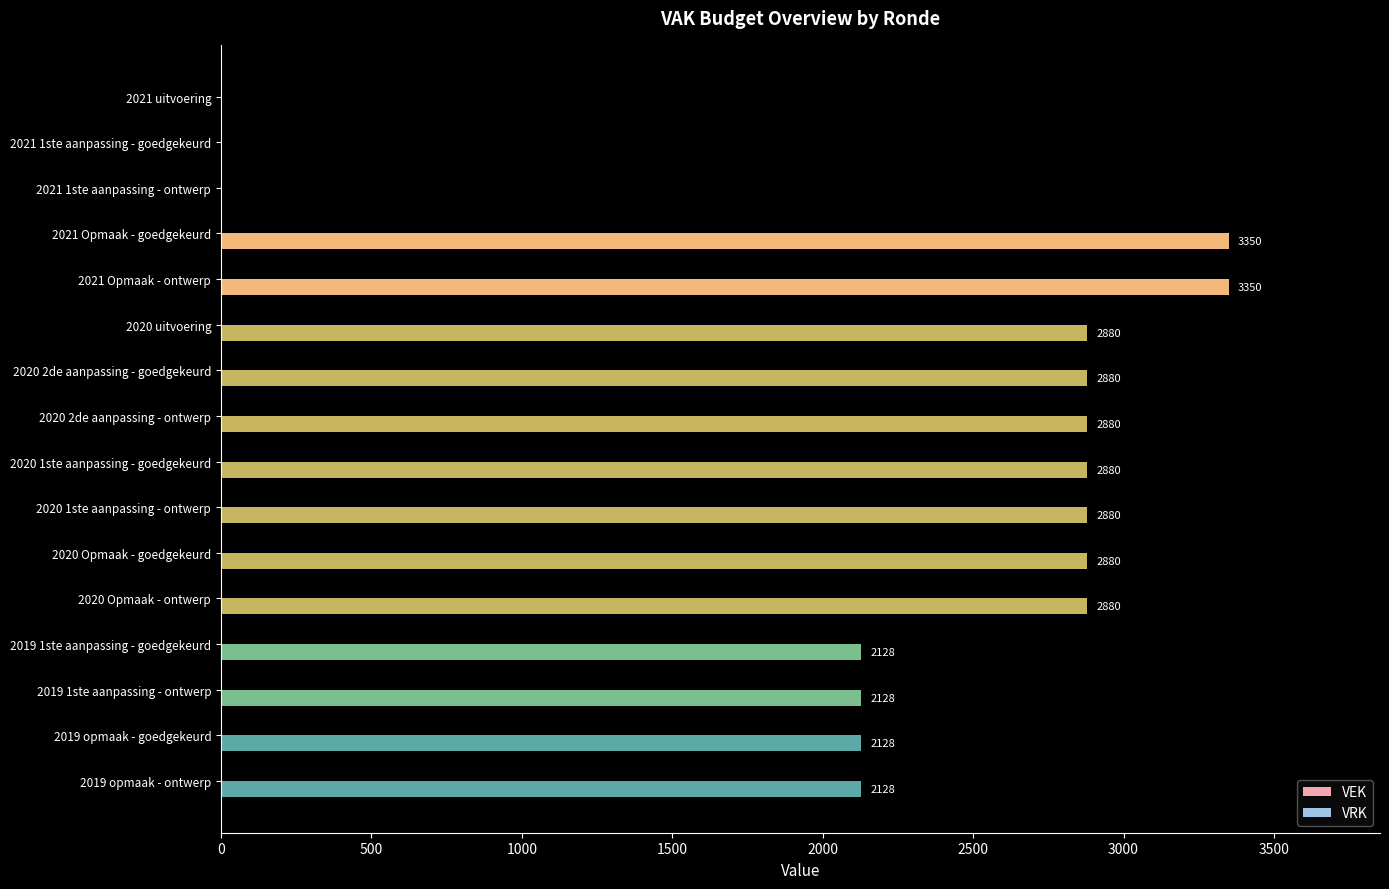

What is the sum of the values at 2021 1ste aanpassing - ontwerp and 2019 opmaak - ontwerp?

2128